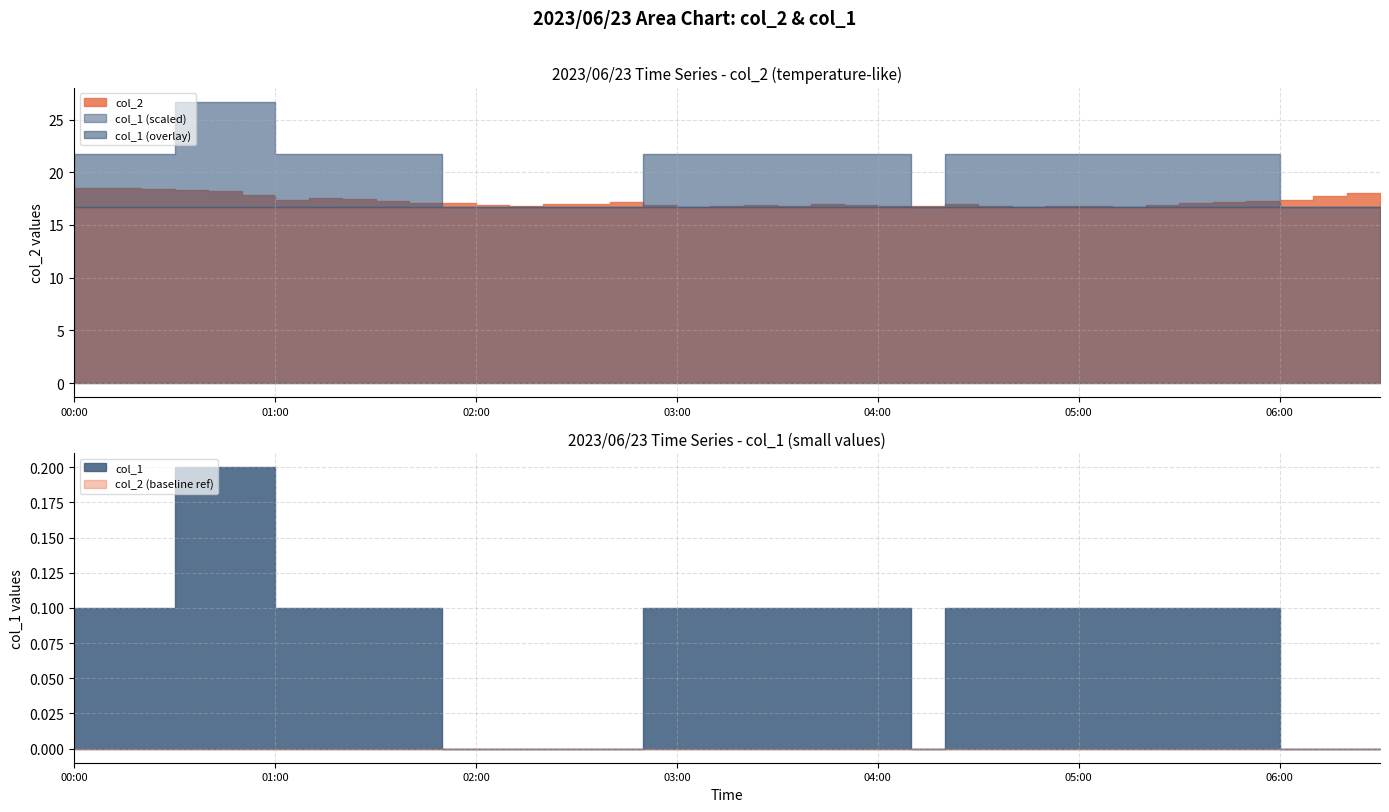

Reading left to right, what are all the values shown in this chart?

col_2: 00:00=18.8	00:10=18.5	00:20=18.5	00:30=18.4	00:40=18.3	00:50=18.2	01:00=17.8	01:10=17.4	01:20=17.6	01:30=17.5	01:40=17.3	01:50=17.1	02:00=17.1	02:10=16.9	02:20=16.8	02:30=17.0	02:40=17.0	02:50=17.2	03:00=16.9	03:10=16.7	03:20=16.8	03:30=16.9	03:40=16.8	03:50=17.0	04:00=16.9	04:10=16.8	04:20=16.8	04:30=17.0	04:40=16.8	04:50=16.7	05:00=16.8	05:10=16.8	05:20=16.7	05:30=16.9	05:40=17.1	05:50=17.2	06:00=17.3	06:10=17.4	06:20=17.7	06:30=18.0
col_1: 00:00=0.1	00:10=0.1	00:20=0.1	00:30=0.1	00:40=0.2	00:50=0.2	01:00=0.2	01:10=0.1	01:20=0.1	01:30=0.1	01:40=0.1	01:50=0.1	02:00=0.0	02:10=0.0	02:20=0.0	02:30=0.0	02:40=0.0	02:50=0.0	03:00=0.1	03:10=0.1	03:20=0.1	03:30=0.1	03:40=0.1	03:50=0.1	04:00=0.1	04:10=0.1	04:20=0.0	04:30=0.1	04:40=0.1	04:50=0.1	05:00=0.1	05:10=0.1	05:20=0.1	05:30=0.1	05:40=0.1	05:50=0.1	06:00=0.1	06:10=0.0	06:20=0.0	06:30=0.0